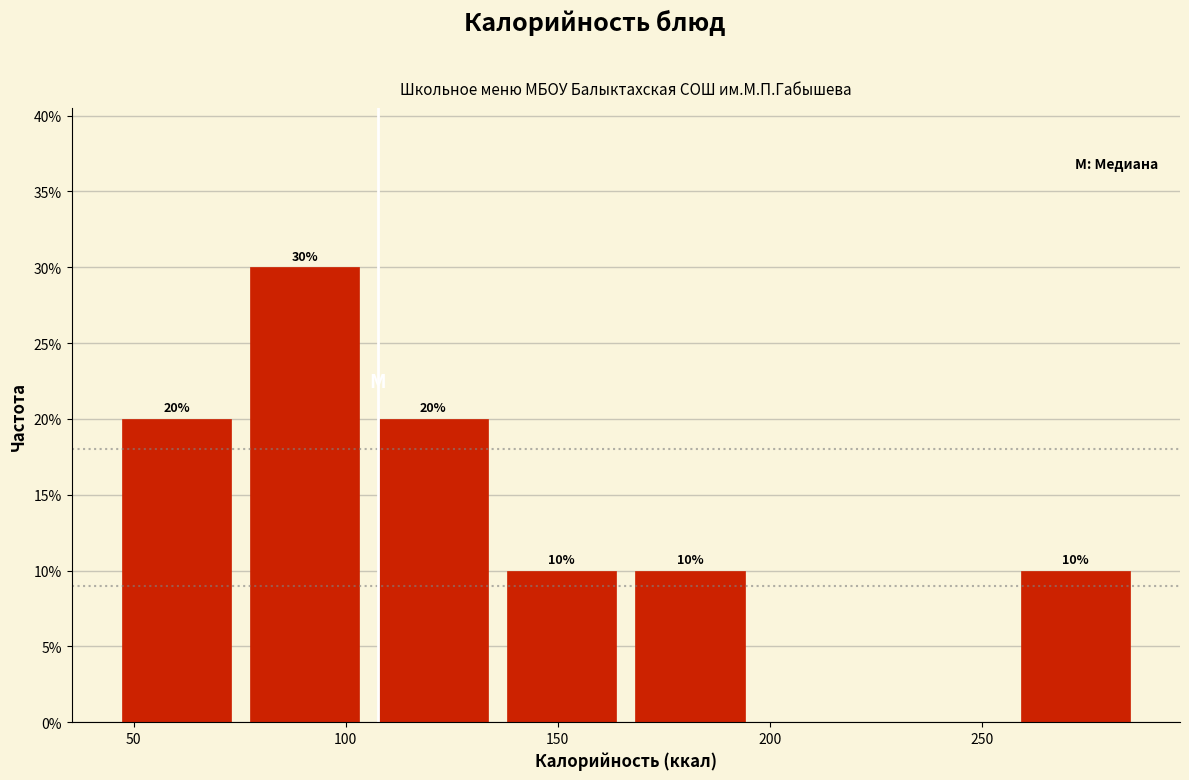

Over which range of the x-axis is the bar tallest?

75 to 105